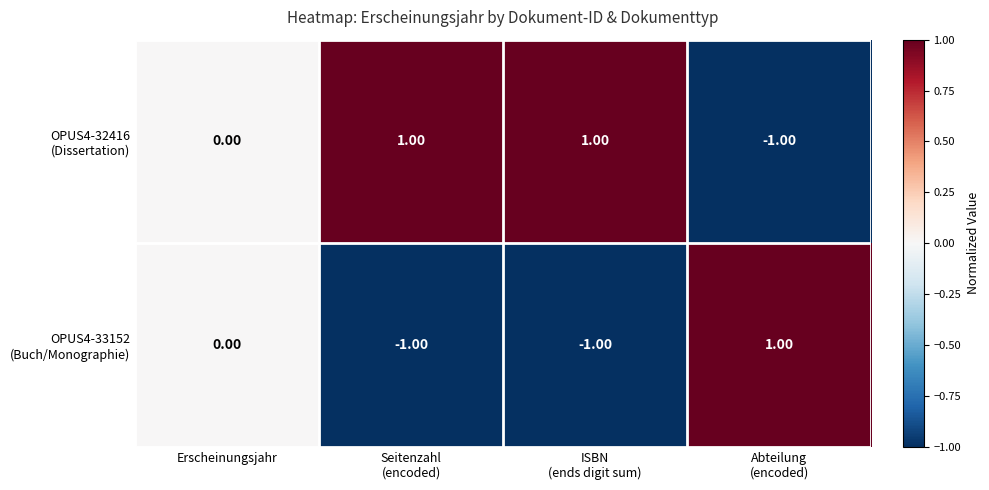

How many series are shown in this chart?

2